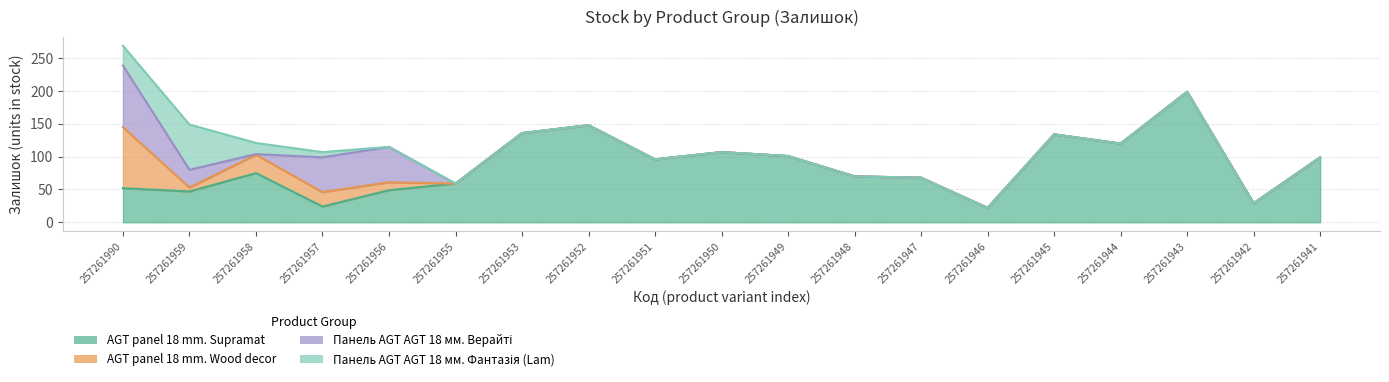

Count the number of categories in the chart.

19